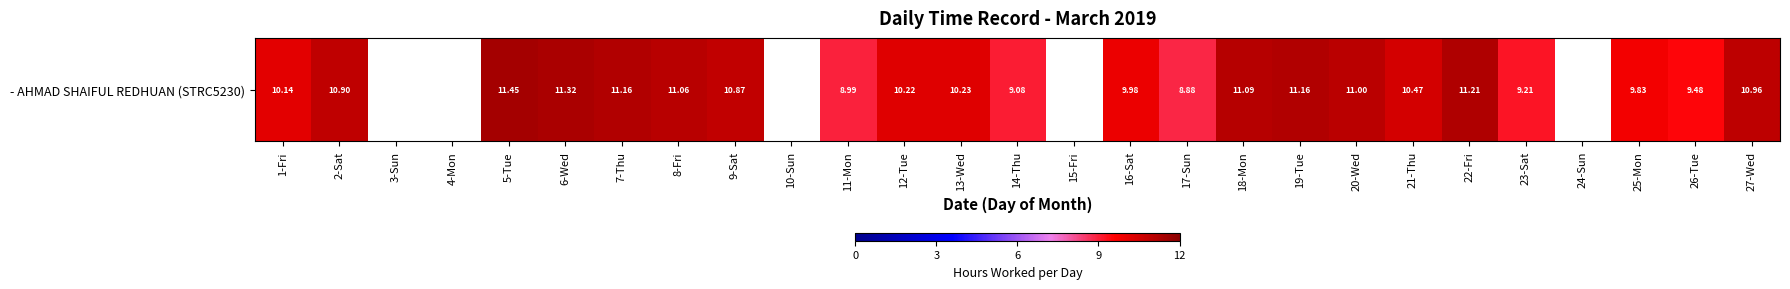

What is the change in value from 12-Tue to 14-Thu?

-1.1